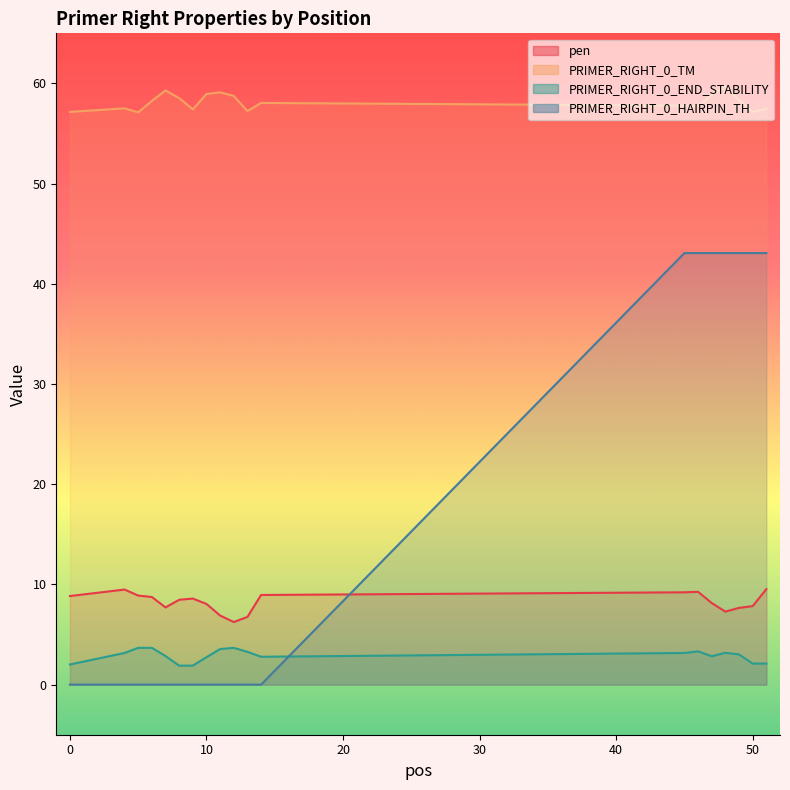

How many lines are shown in the chart?

4